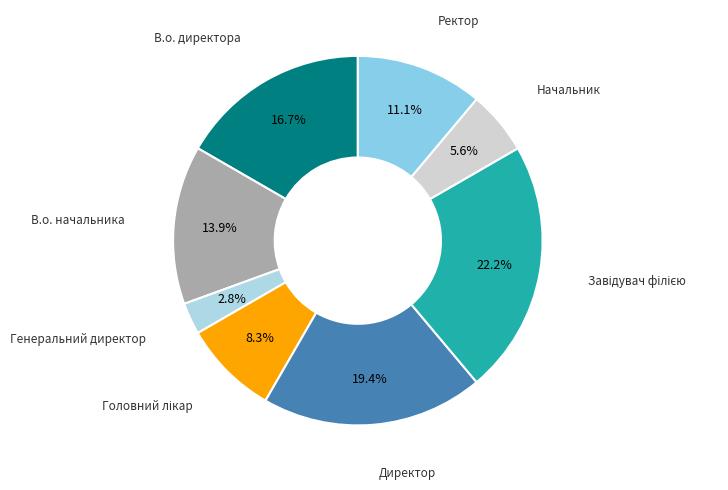

Does any single category account for the majority?

No